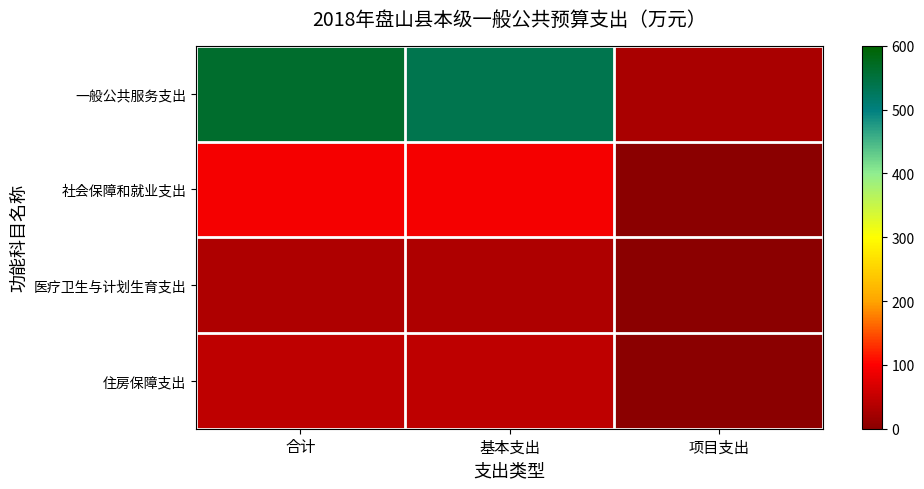

What is the difference between the highest and lowest values at 基本支出?

507.3